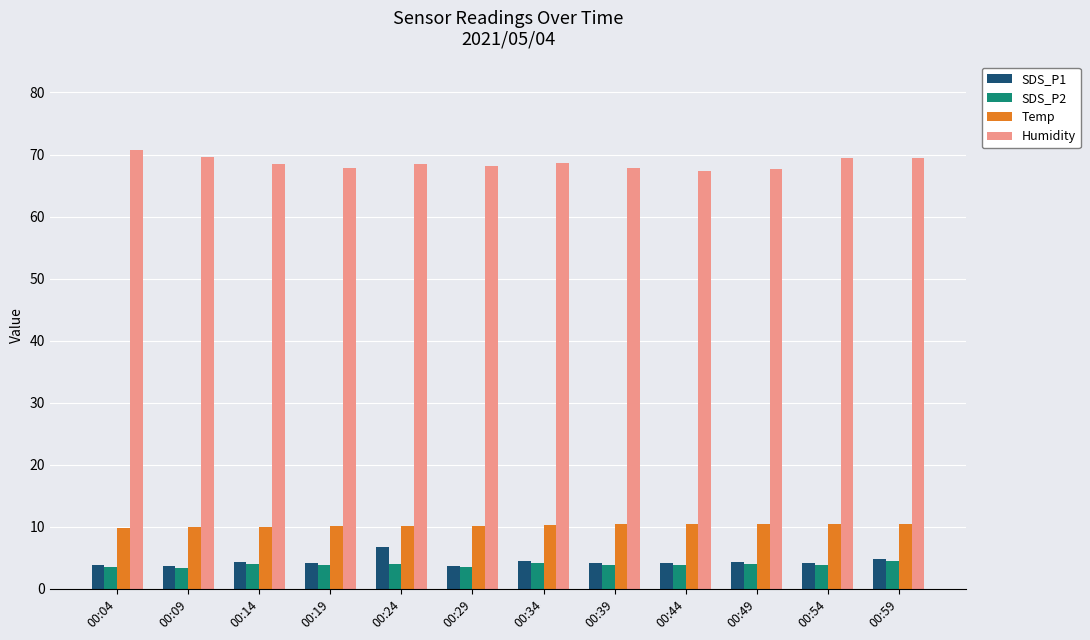

Are the bars horizontal?

No